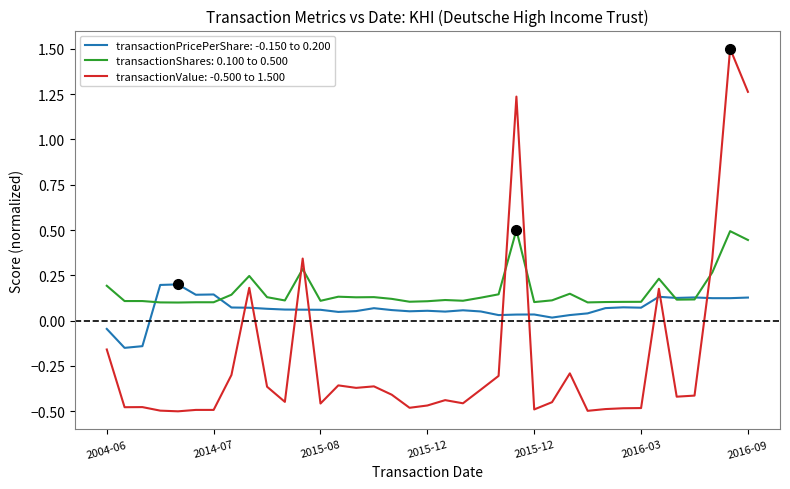

True or false: transactionValue: -0.500 to 1.500 and transactionShares: 0.100 to 0.500 intersect in this chart.

True